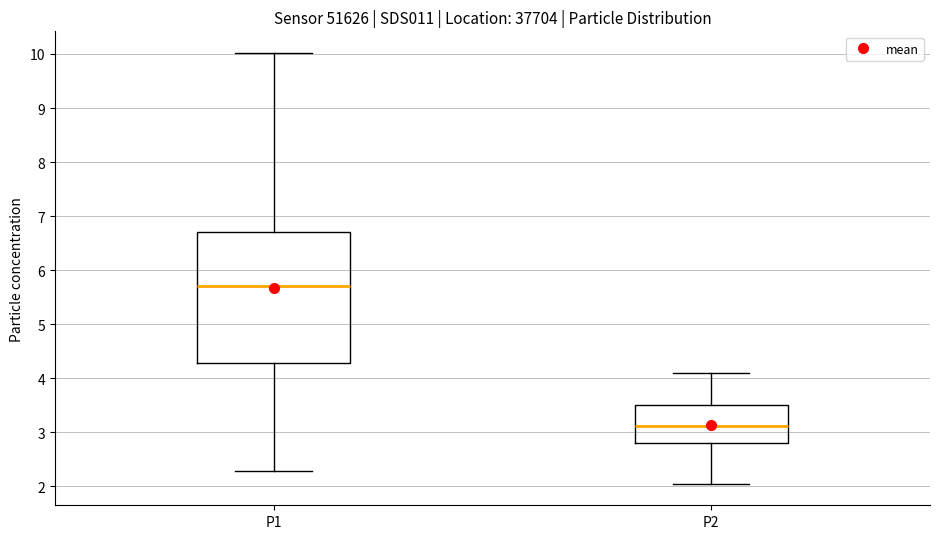

Comparing the boxes themselves (not the whiskers), which one is the tallest?

P1